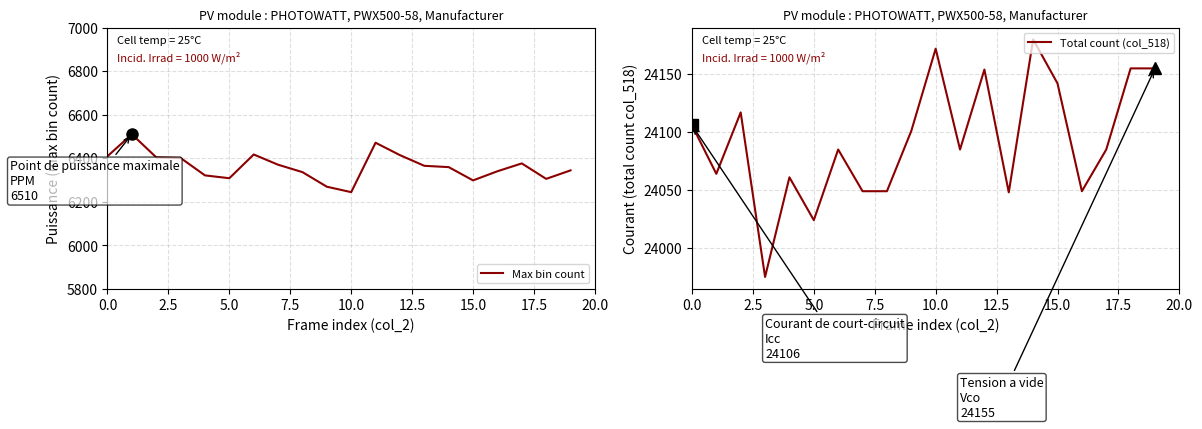

How many categories are shown in the chart?

20